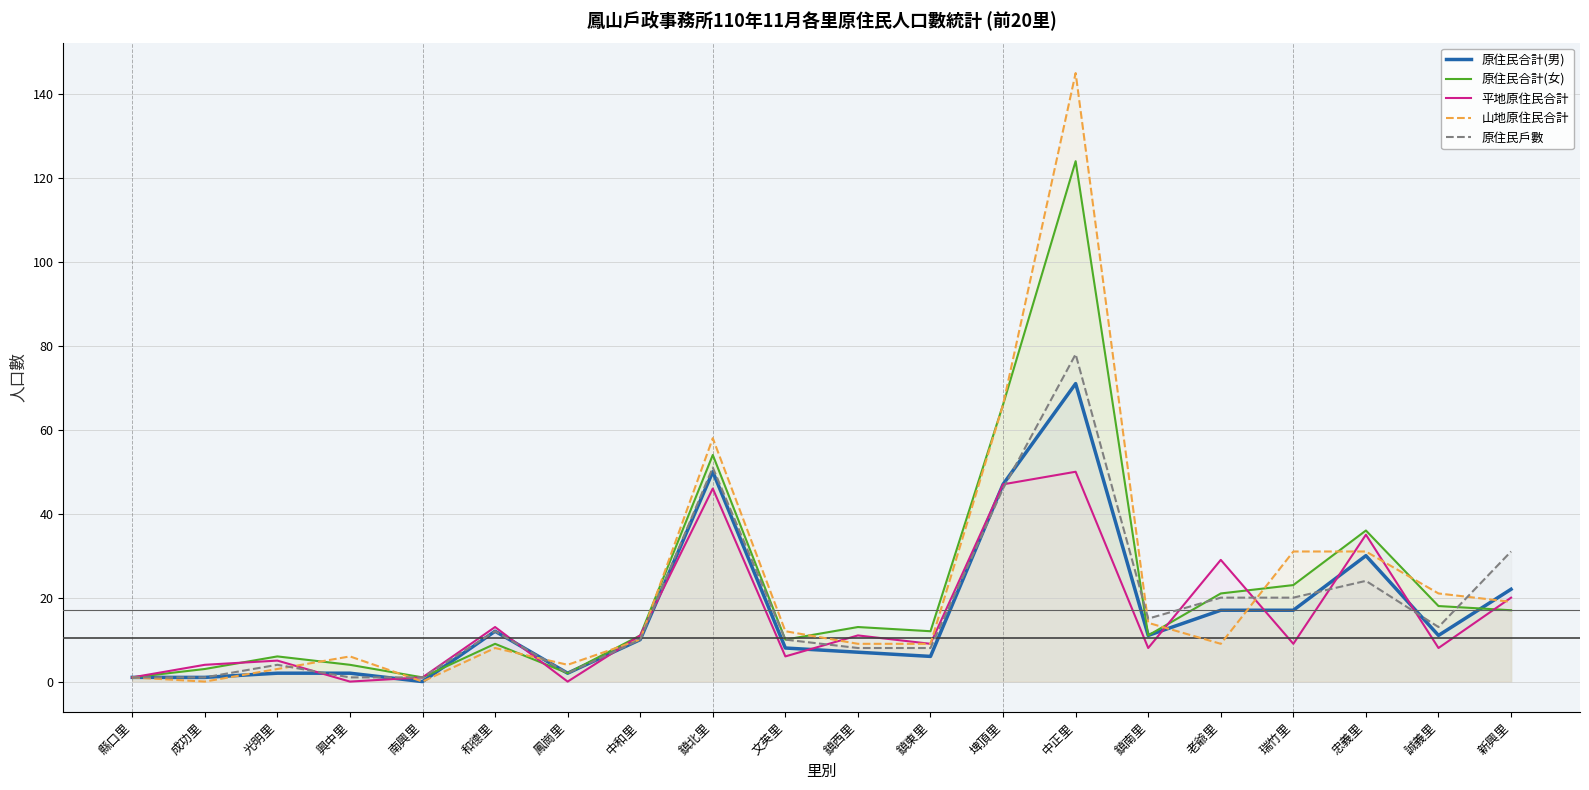

At which label is 山地原住民合計 closest to 72?

埤頂里